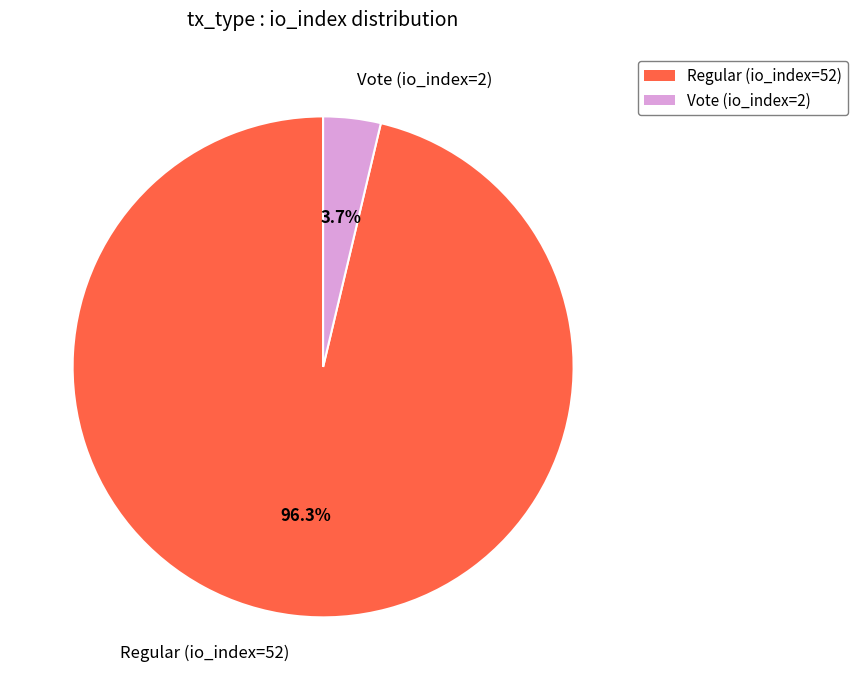

Between Regular (io_index=52) and Vote (io_index=2), which is larger?

Regular (io_index=52)